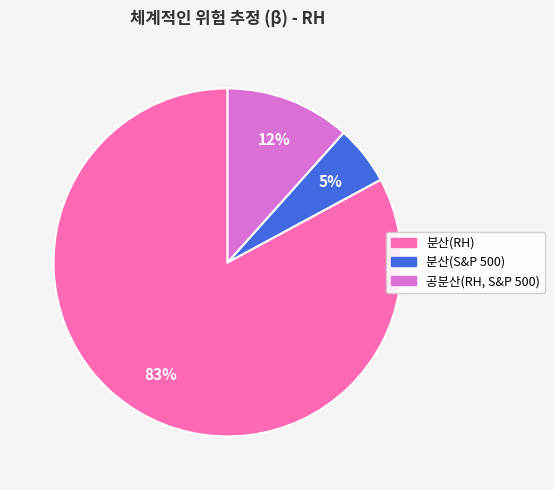

Rank the categories by value from highest to lowest.

분산(RH), 공분산(RH, S&P 500), 분산(S&P 500)